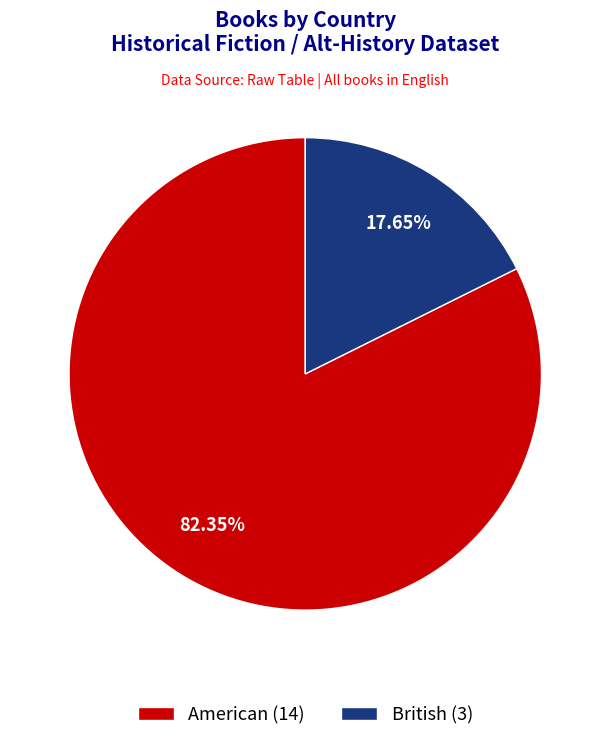

Combined, what portion of the pie is American and British?

100.0%